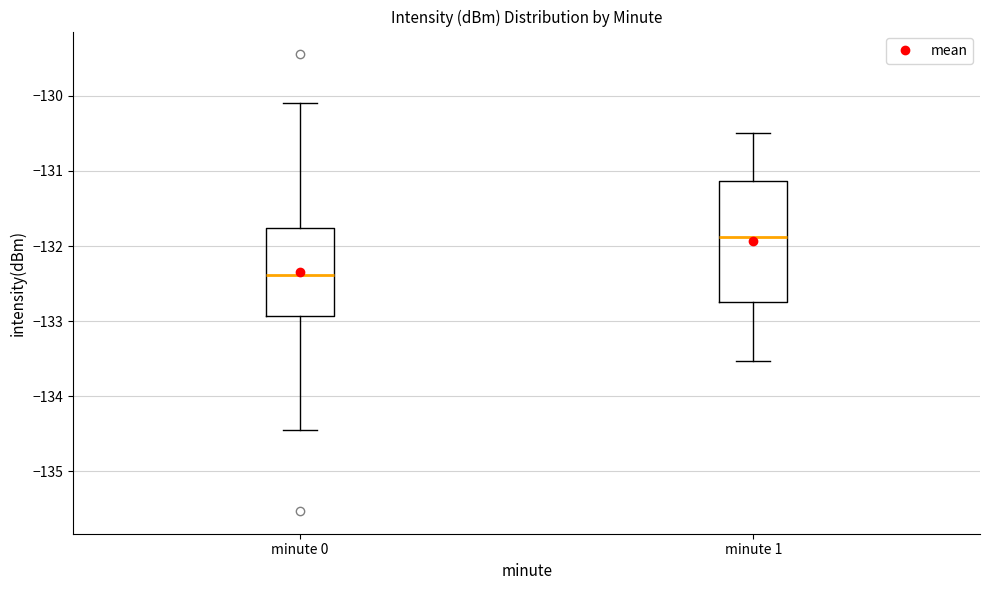

Comparing the boxes themselves (not the whiskers), which one is the tallest?

minute 1